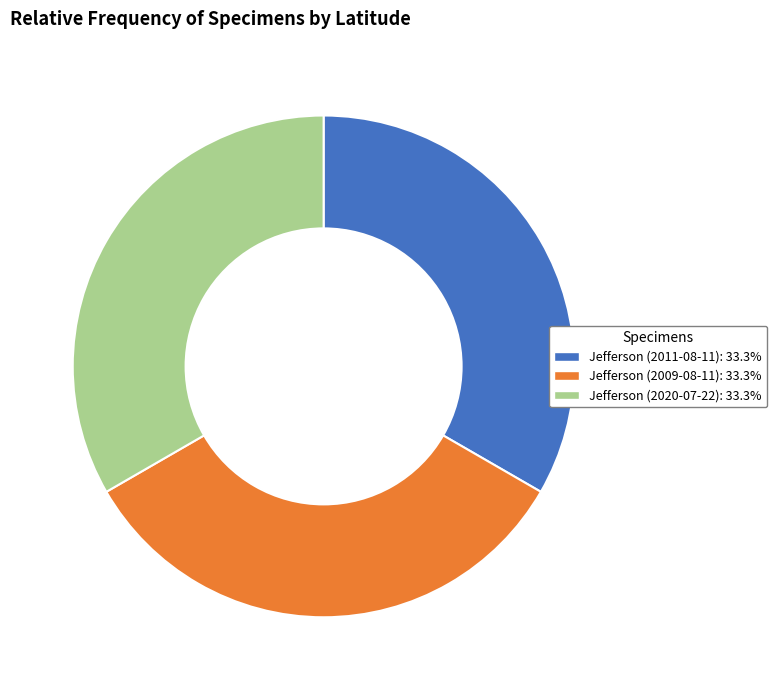

Is Jefferson (2011-08-11) the majority of the pie?

No